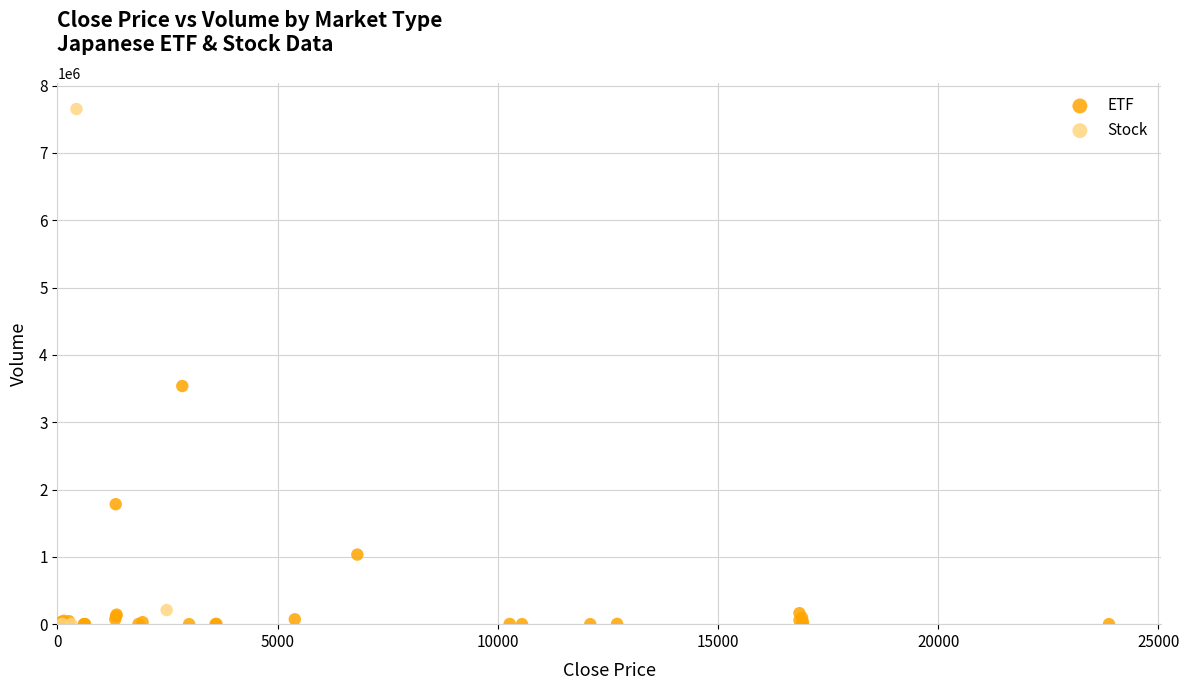

Which series contains the highest Y value?

Stock